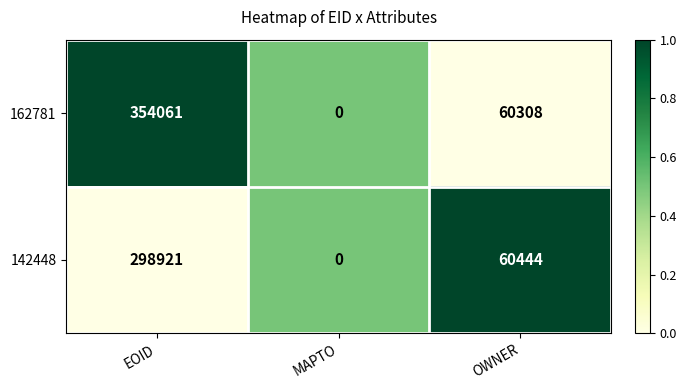

At which category is the sum across all series the highest?

EOID